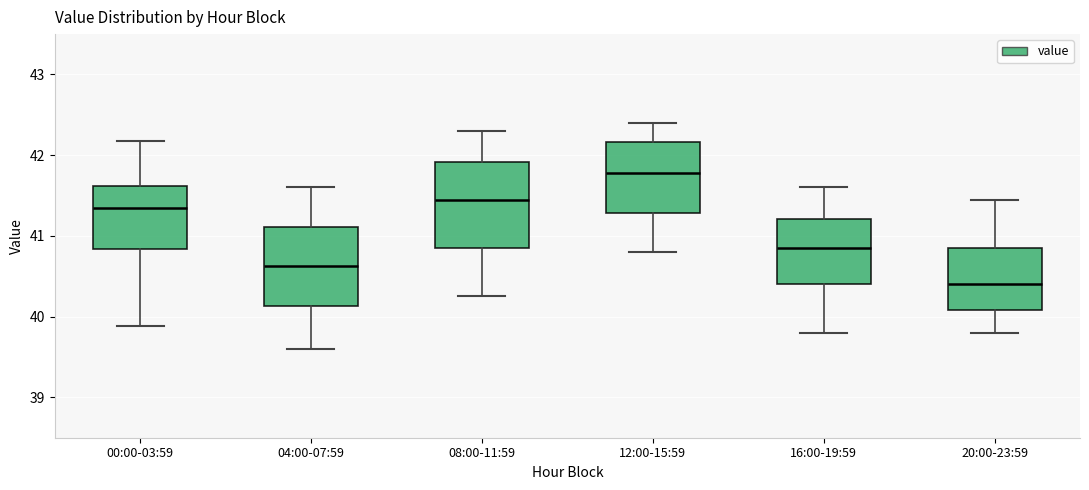

Reading left to right, read every box against the y-axis: the position of its median line, the range the box covers, and the ends of its whiskers. The values are not printed on the chart, so give them approximately, as read against the axis.

00:00-03:59: median 41.3, box 40.8 to 41.6, whiskers 39.9 to 42.2
04:00-07:59: median 40.6, box 40.1 to 41.1, whiskers 39.6 to 41.6
08:00-11:59: median 41.5, box 40.9 to 41.9, whiskers 40.3 to 42.3
12:00-15:59: median 41.8, box 41.3 to 42.2, whiskers 40.8 to 42.4
16:00-19:59: median 40.9, box 40.4 to 41.2, whiskers 39.8 to 41.6
20:00-23:59: median 40.4, box 40.1 to 40.9, whiskers 39.8 to 41.4